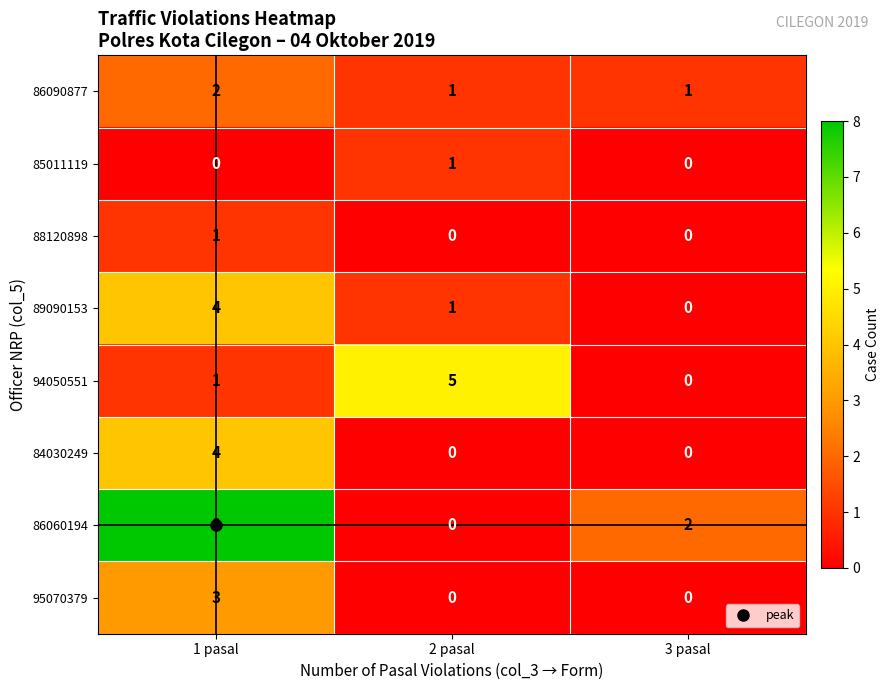

Which series has the widest spread of values?

86060194